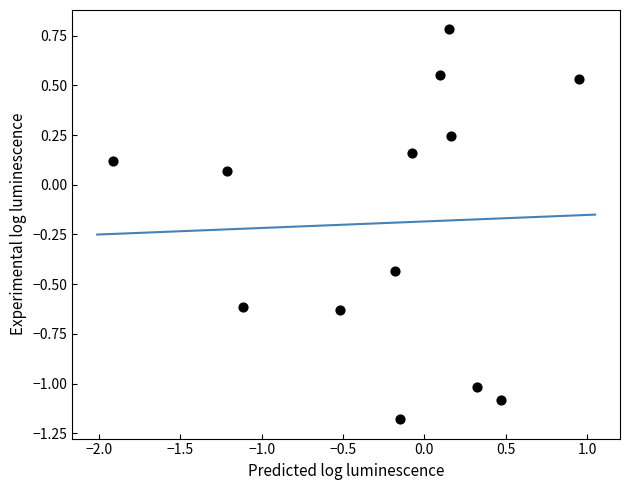

What is the range of X values (max minus min)?

2.9